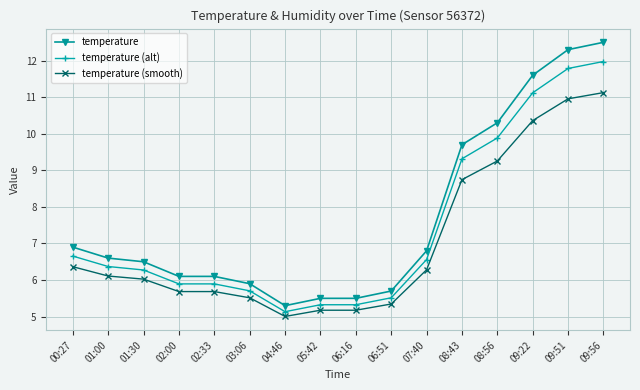

The temperature (alt) series shows 3.4 at 09:22. True or false?

False